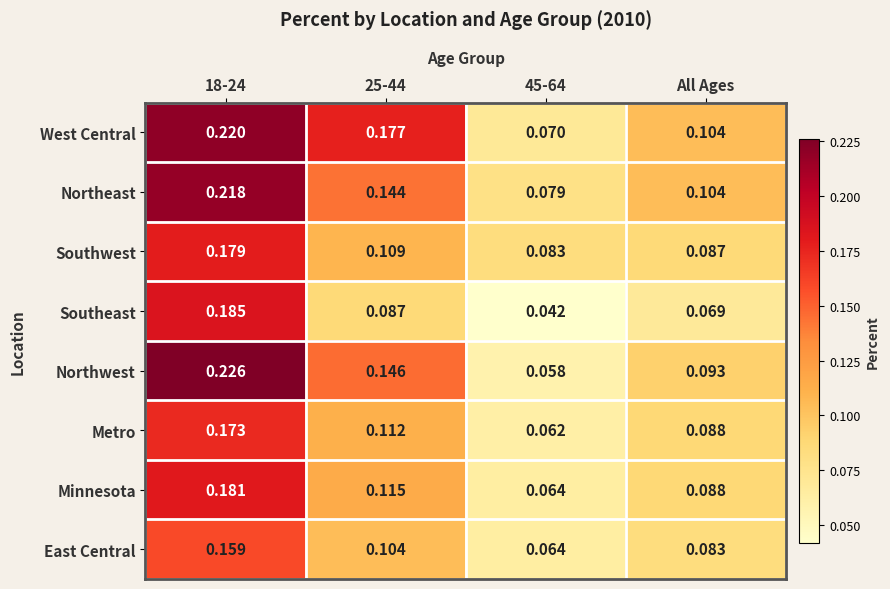

At how many categories does at least one series exceed 0?

4